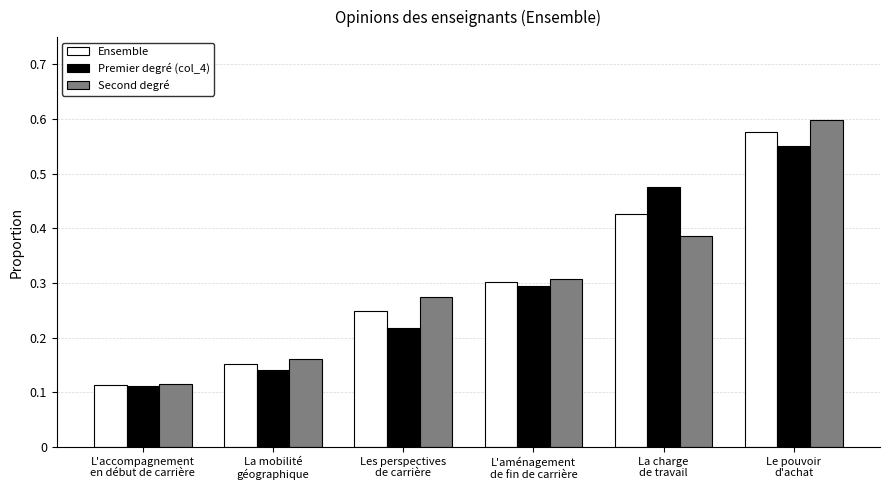

What is the sum of all Premier degré (col_4) values?

1.8